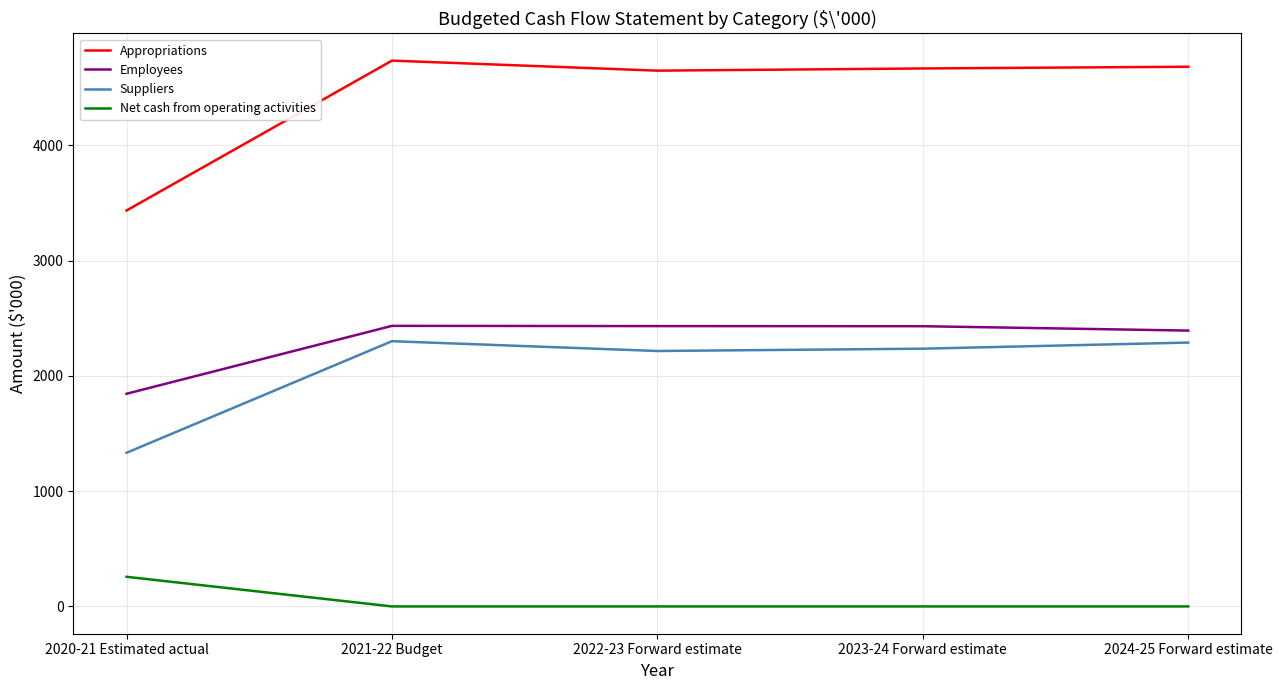

True or false: Suppliers and Employees intersect in this chart.

False